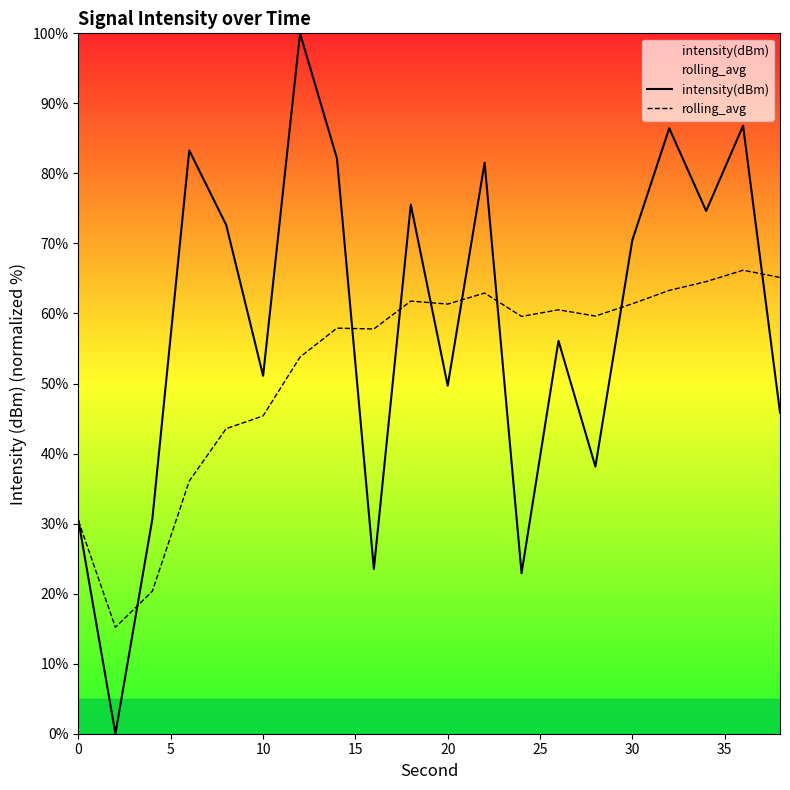

Is it true that intensity(dBm) equals 17.6 at 0?

False